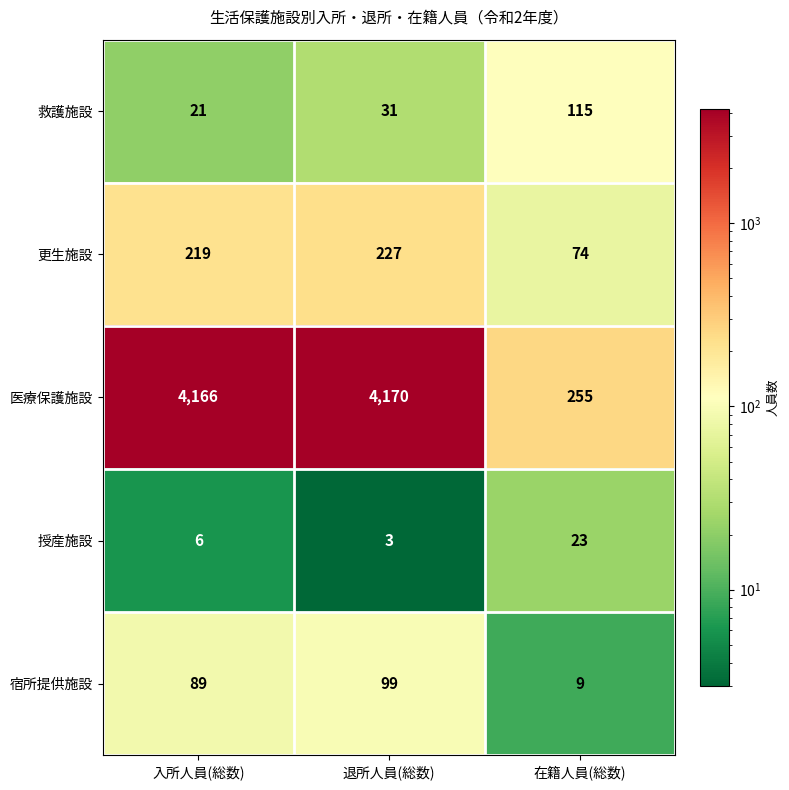

How many data points in 更生施設 are less than 219?

1